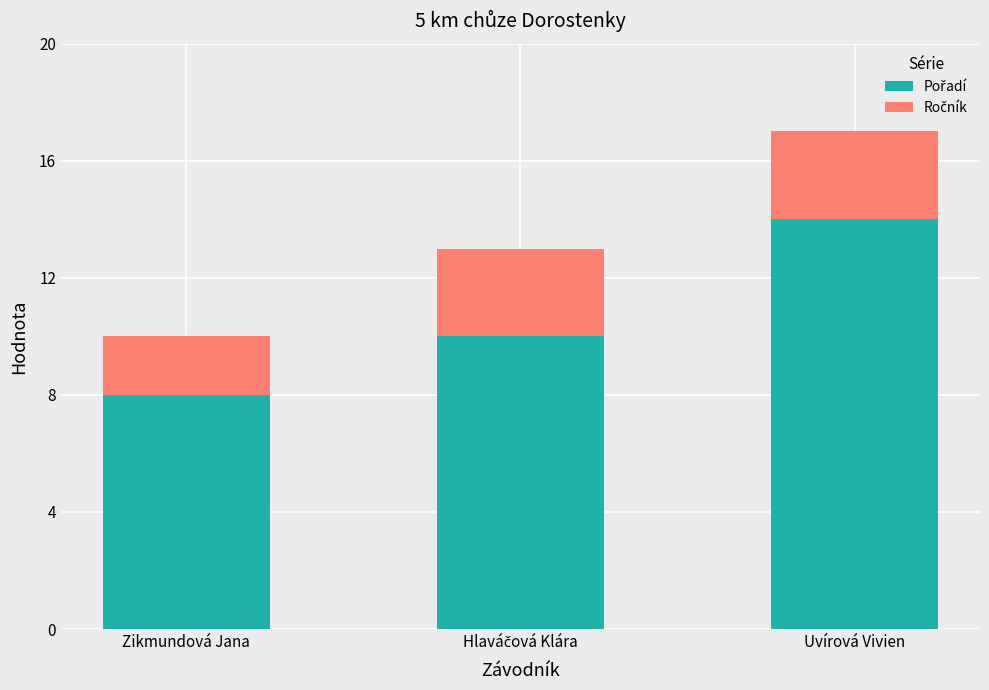

What is the total value across all series at Zikmundová Jana?

10